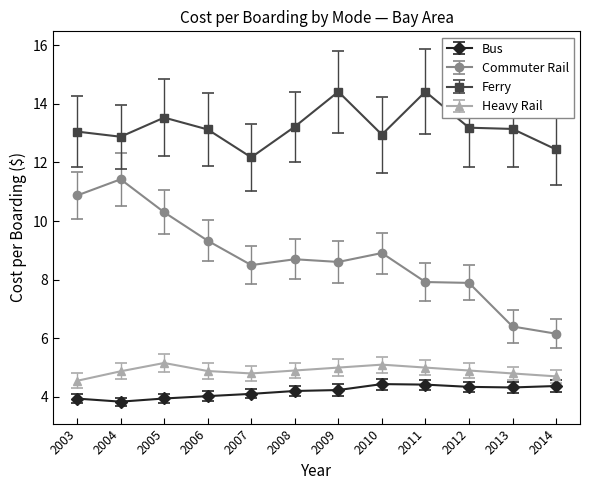

Where is the first local maximum for Ferry?

2005